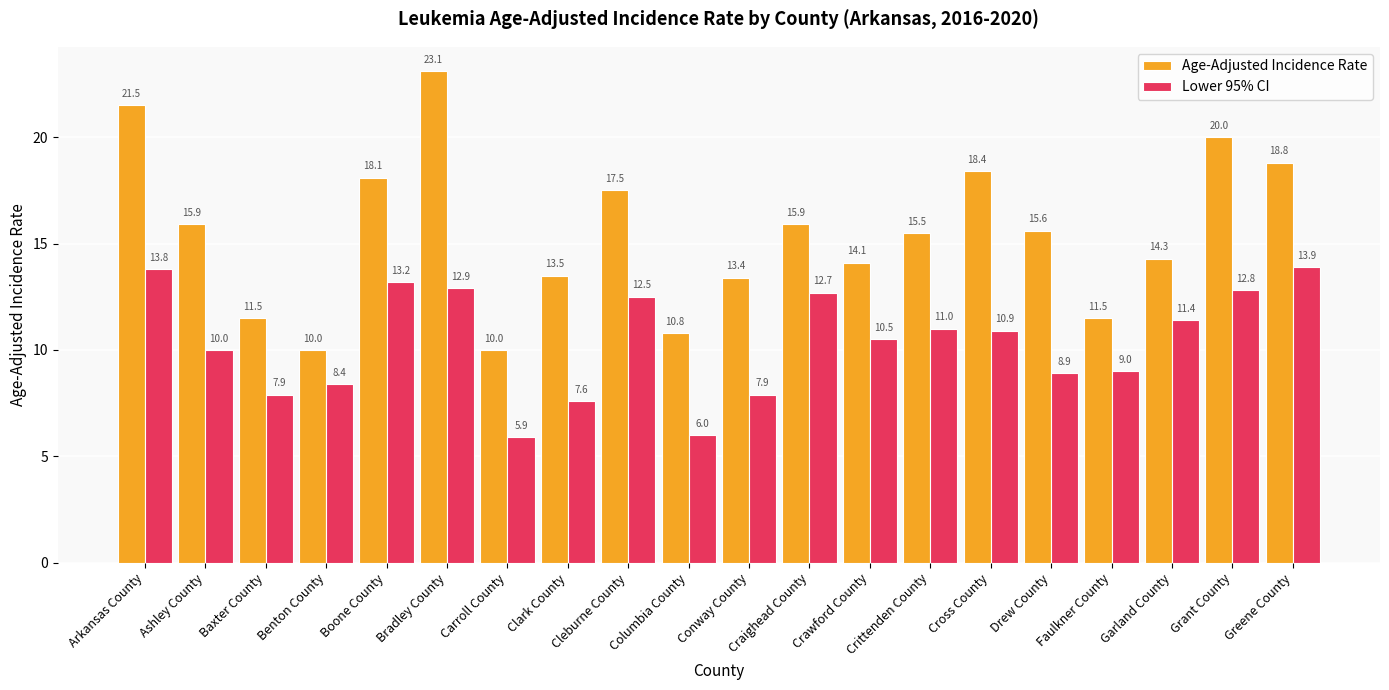

Which category has the highest value across all series?

Bradley County